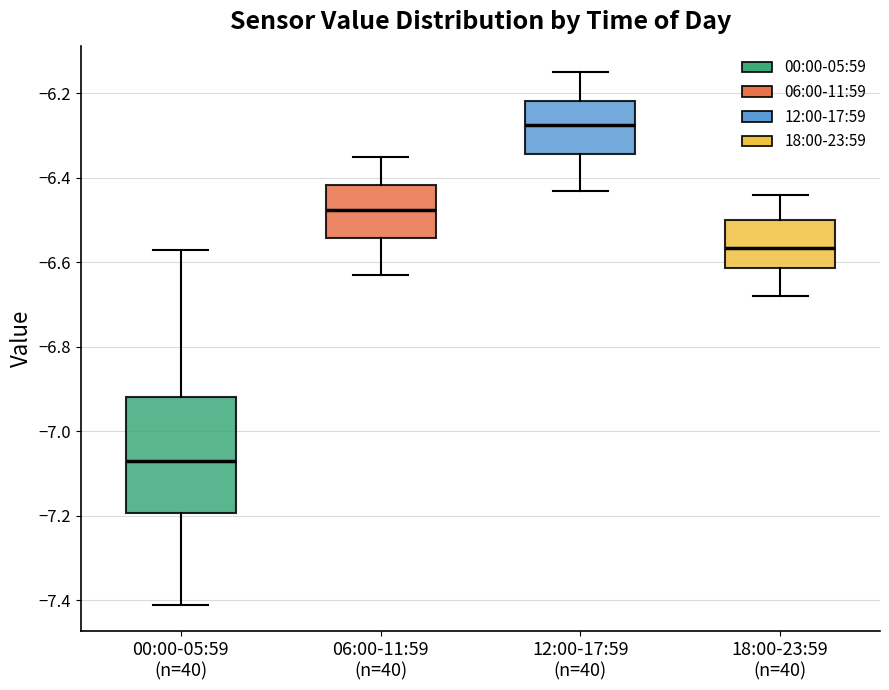

Where does the lower whisker of the box for 18:00-23:59 (n=40) end on the y-axis? The values are not printed on the chart, so give them approximately, as read against the axis.

-6.68